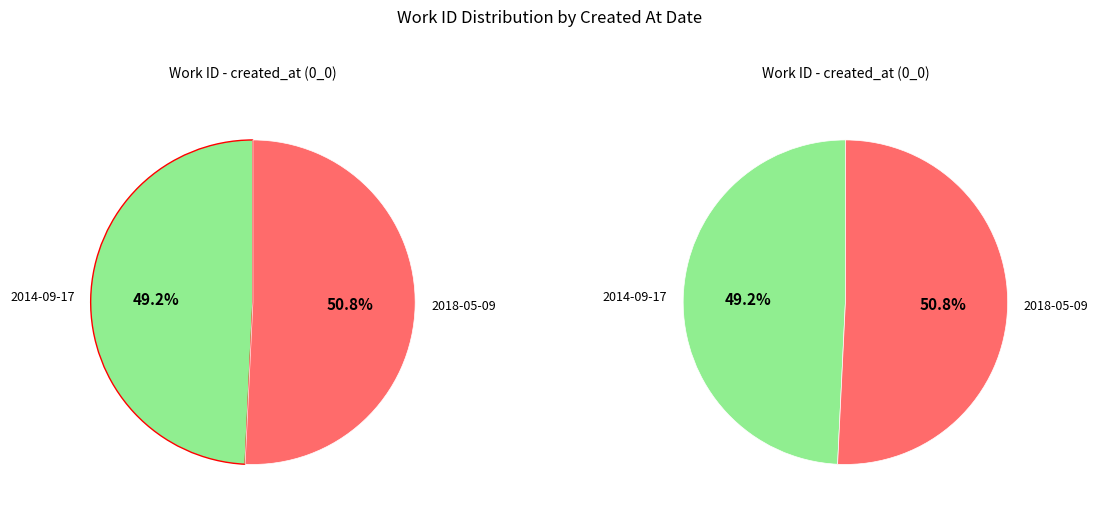

Which category accounts for the majority?

2018-05-09 13:16:40 UTC